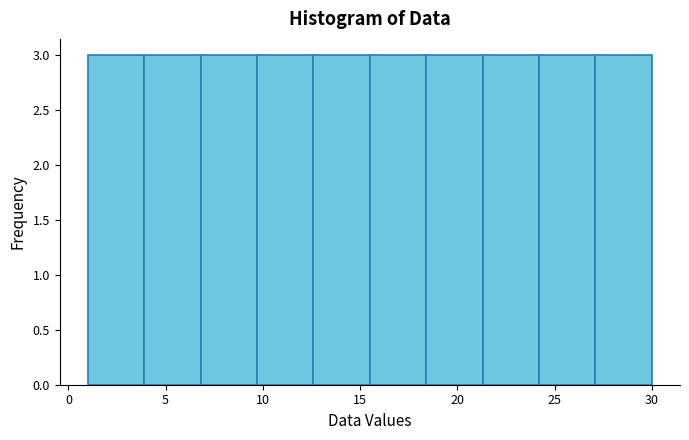

Reading left to right, list every bar in this chart as the range it spans on the x-axis followed by its height. Neither the bar edges nor the heights are printed on the chart, so give them approximately, as read against the axes.

1.0 to 3.9: 3
3.9 to 6.8: 3
6.8 to 9.7: 3
9.7 to 12.6: 3
12.6 to 15.5: 3
15.5 to 18.4: 3
18.4 to 21.3: 3
21.3 to 24.2: 3
24.2 to 27.1: 3
27.1 to 30.0: 3